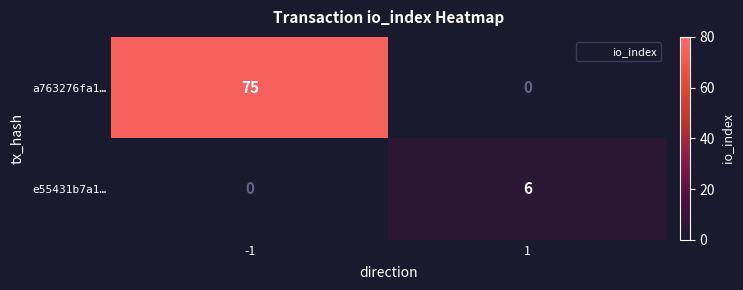

What is the total value across all series at 1?

6